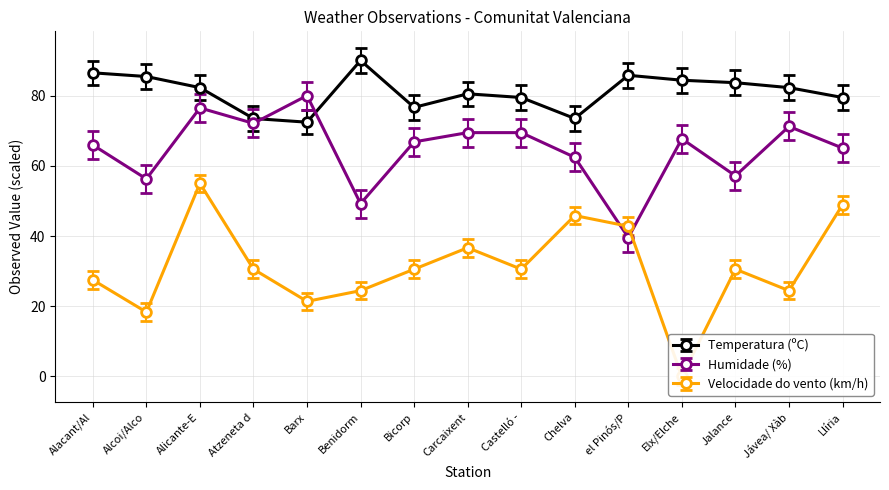

The value of Temperatura (ºC) at Chelva is 106.5. True or false?

False